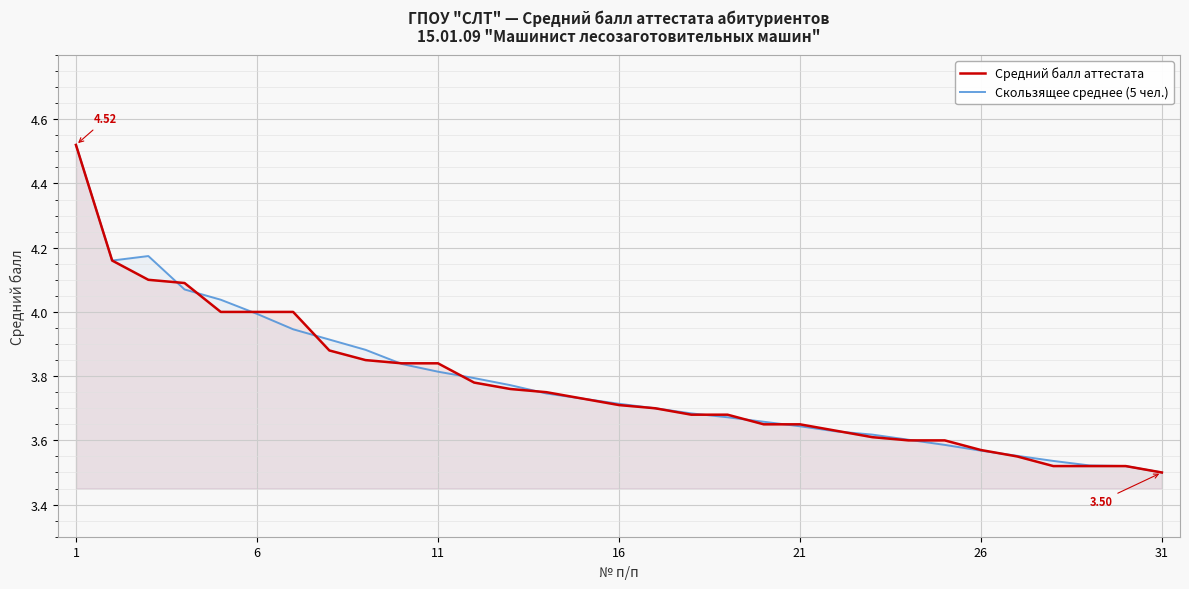

Is the value of Средний балл аттестата at 1 greater than the value of Скользящее среднее (5 чел.) at 27?

Yes